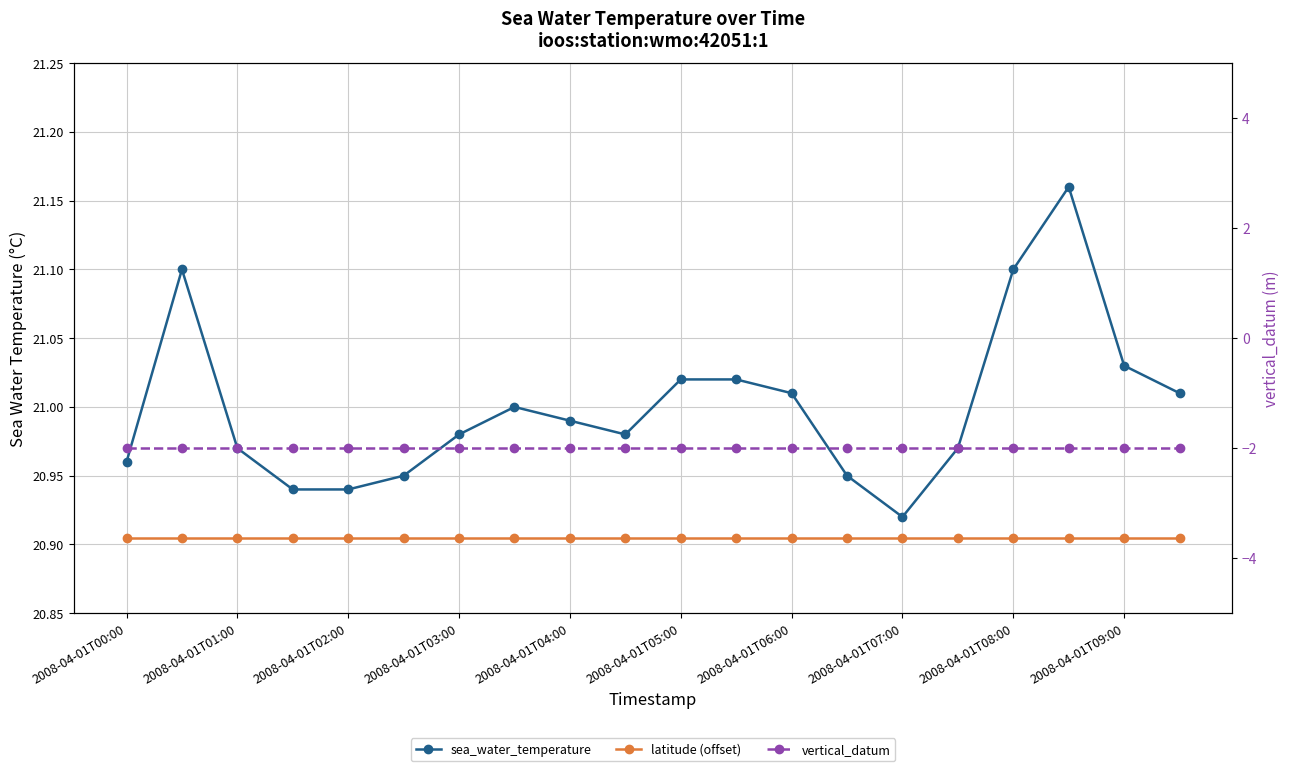

At how many categories does at least one series exceed 2?

20